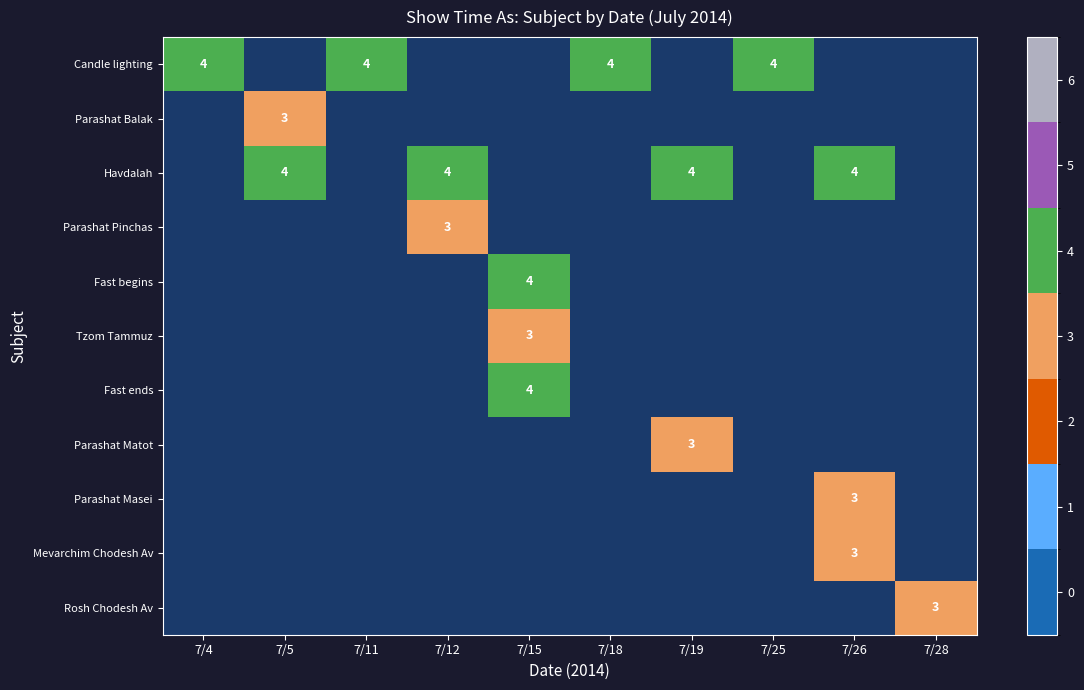

How many categories are shown in the chart?

10